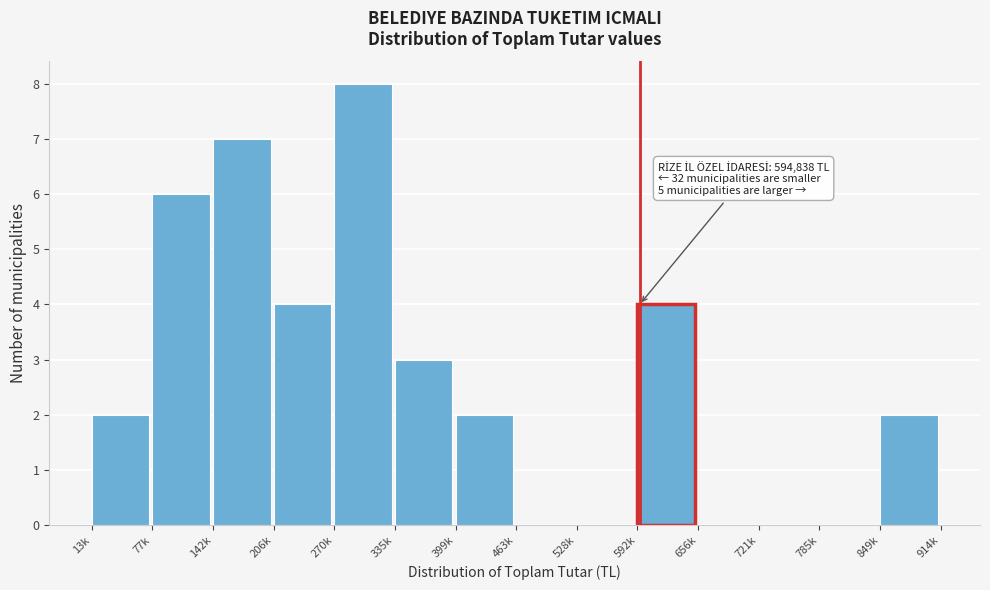

Reading left to right, transcribe all the data shown in this chart.

13k=2	77k=6	142k=7	206k=4	270k=8	335k=3	399k=2	463k=0	528k=0	592k=4	656k=0	721k=0	785k=0	849k=2